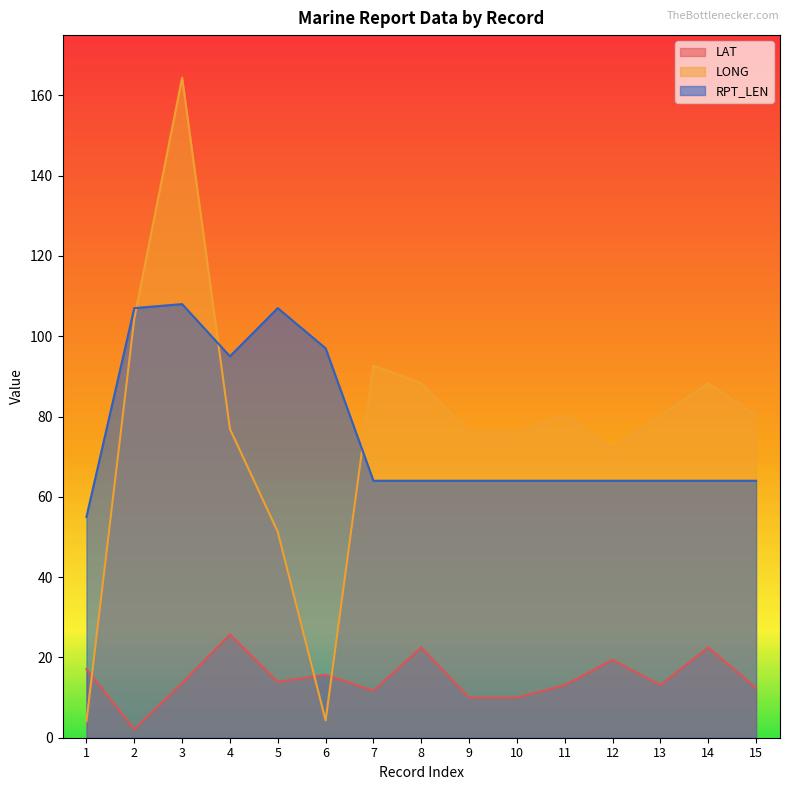

Reading left to right, extract all data points from this chart.

LAT: 1=17.1	2=2.1	3=13.6	4=25.7	5=13.9	6=15.7	7=11.7	8=22.5	9=10.0	10=10.0	11=13.1	12=19.4	13=13.1	14=22.5	15=12.4
LONG: 1=4.1	2=104.4	3=164.4	4=76.9	5=51.3	6=4.3	7=92.7	8=88.3	9=76.3	10=76.2	11=80.3	12=72.0	13=80.3	14=88.3	15=80.3
RPT_LEN: 1=55.0	2=107.0	3=108.0	4=95.0	5=107.0	6=97.0	7=64.0	8=64.0	9=64.0	10=64.0	11=64.0	12=64.0	13=64.0	14=64.0	15=64.0